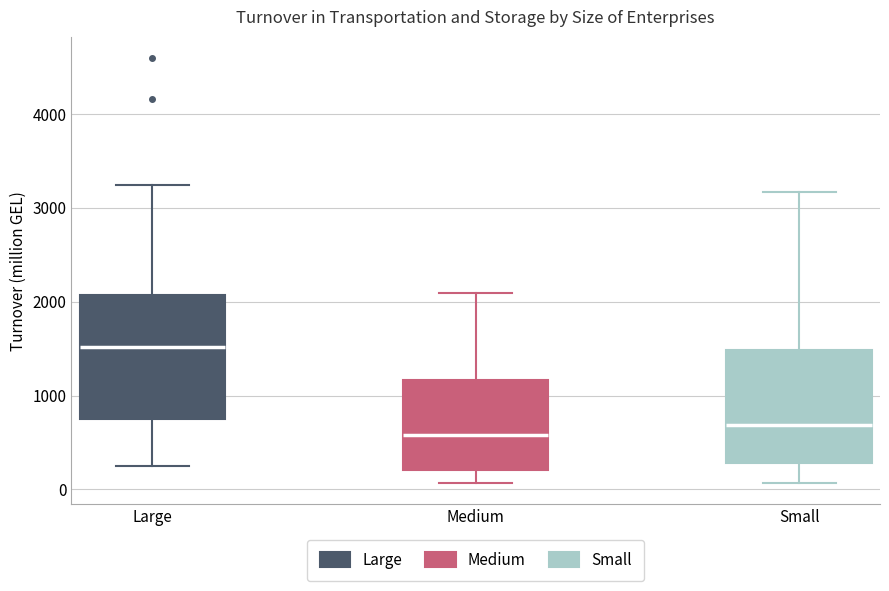

Where is the lower edge of the box for Small on the y-axis? The values are not printed on the chart, so give them approximately, as read against the axis.

300